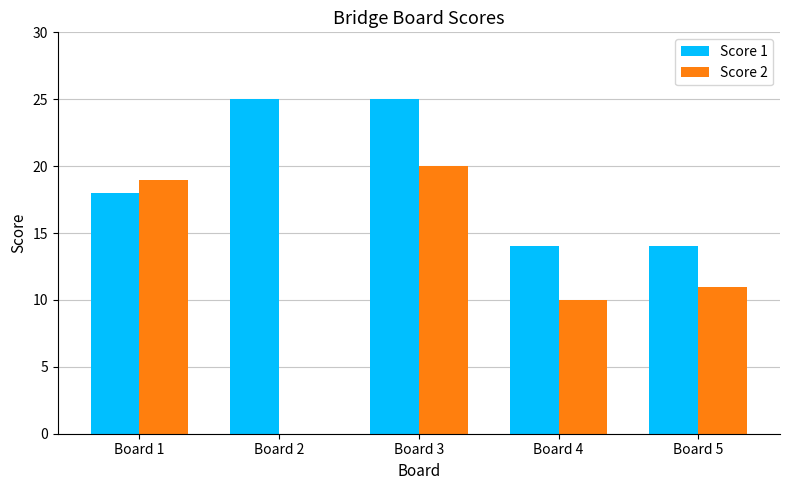

Reading right to left, what are all the values shown in this chart?

Score 1: 14	14	25	25	18
Score 2: 11	10	20	0	19